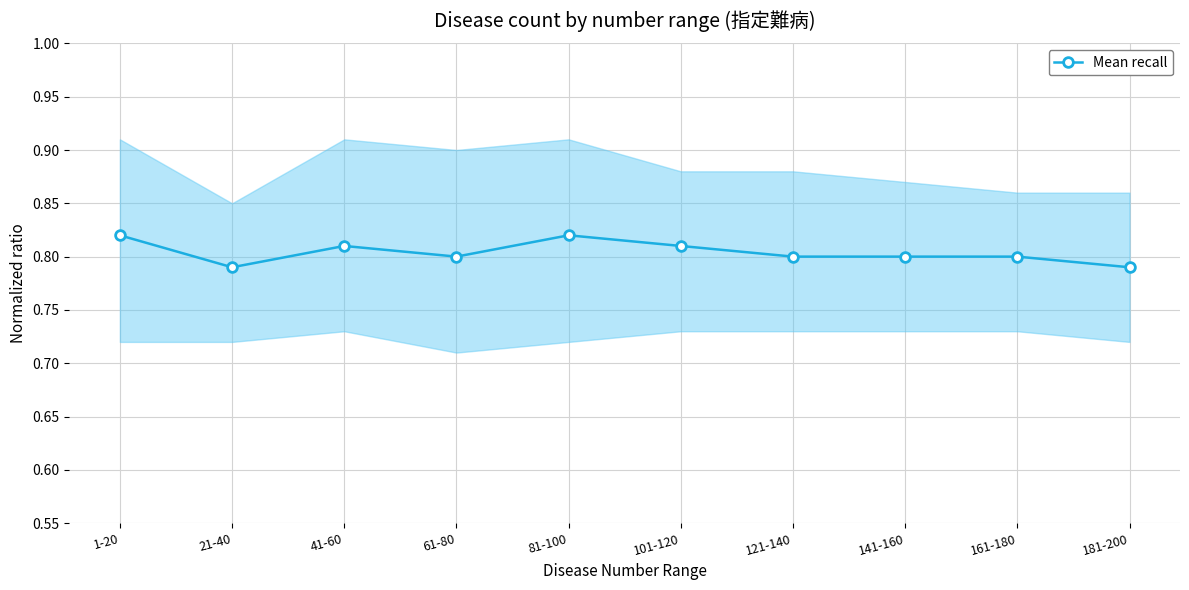

Reading right to left, transcribe all the data shown in this chart.

181-200=0.8	161-180=0.8	141-160=0.8	121-140=0.8	101-120=0.8	81-100=0.8	61-80=0.8	41-60=0.8	21-40=0.8	1-20=0.8